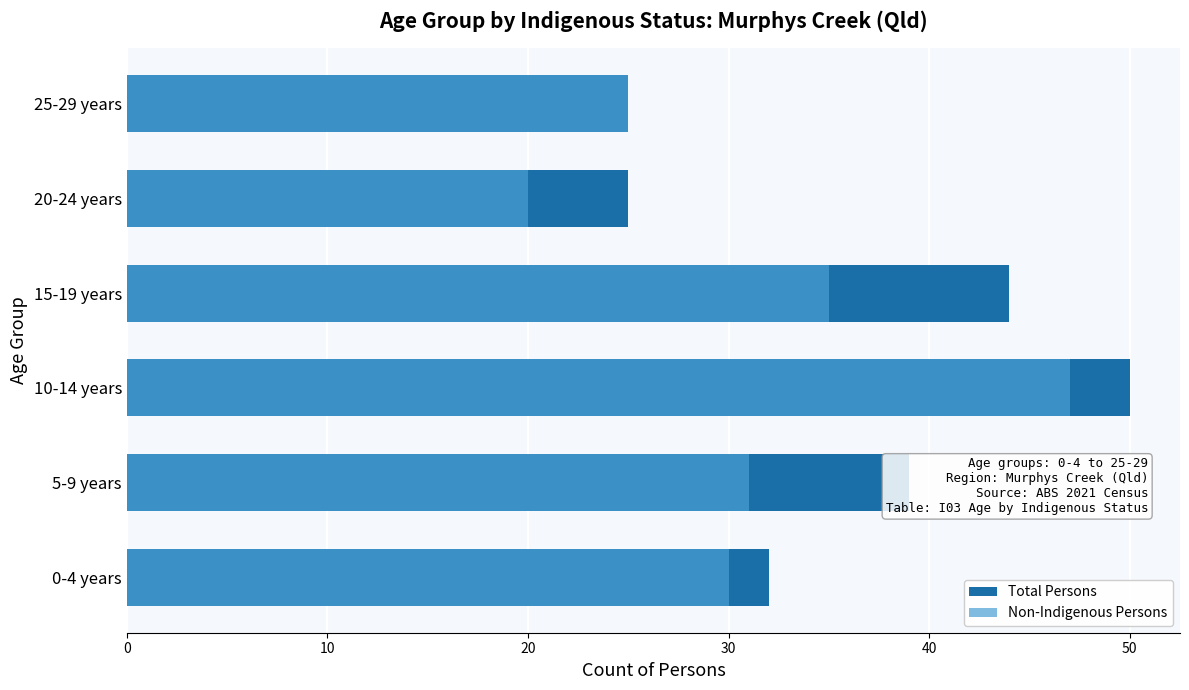

What is the maximum value for Non-Indigenous Persons?

47